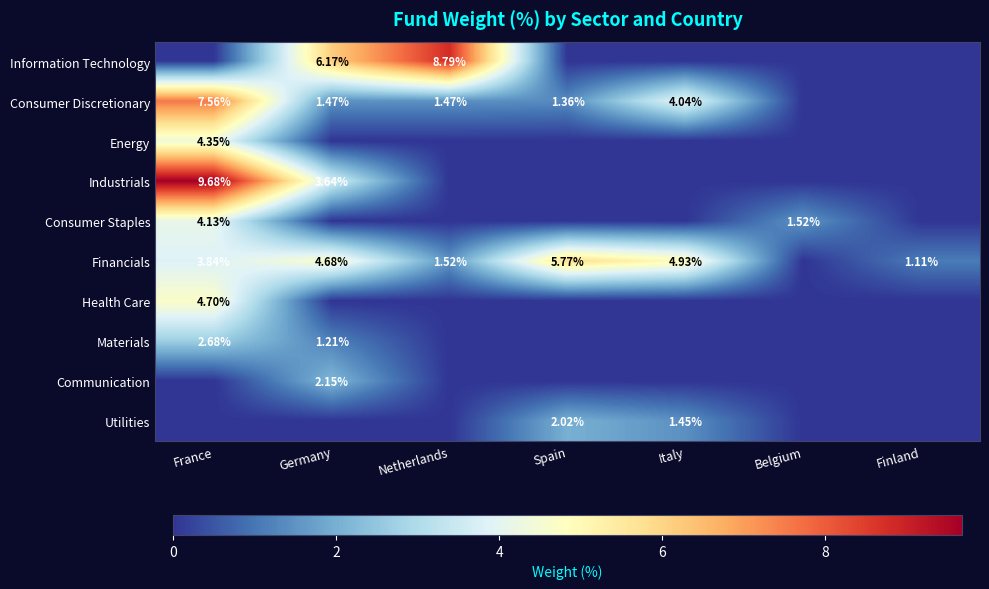

Is it true that Utilities equals 0.7 at Italy?

False